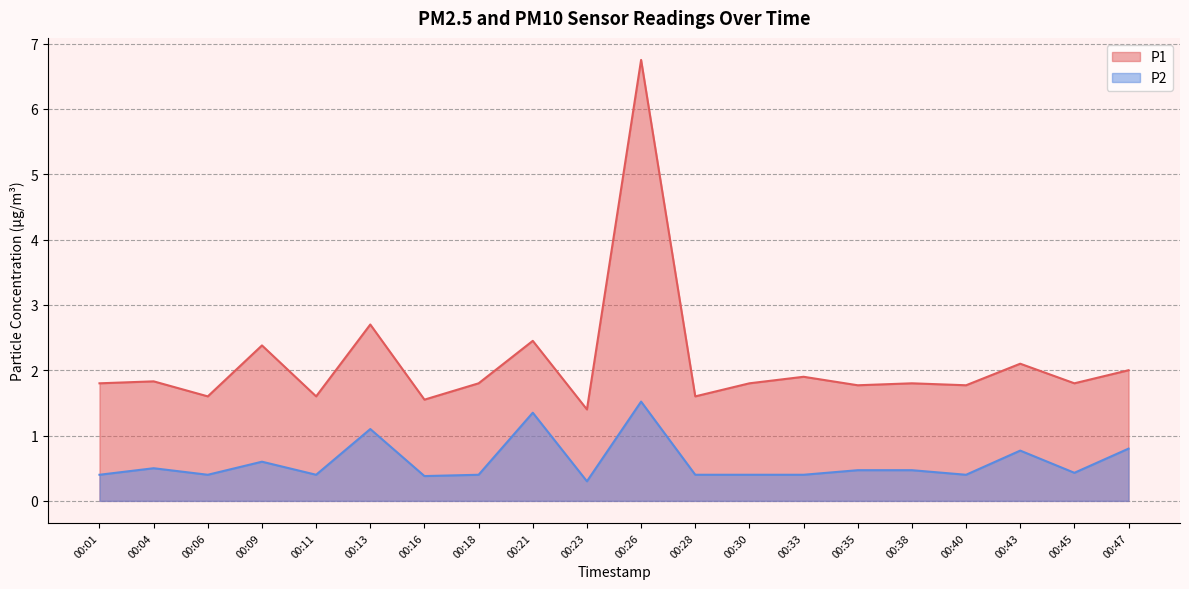

True or false: P2 and P1 intersect in this chart.

False